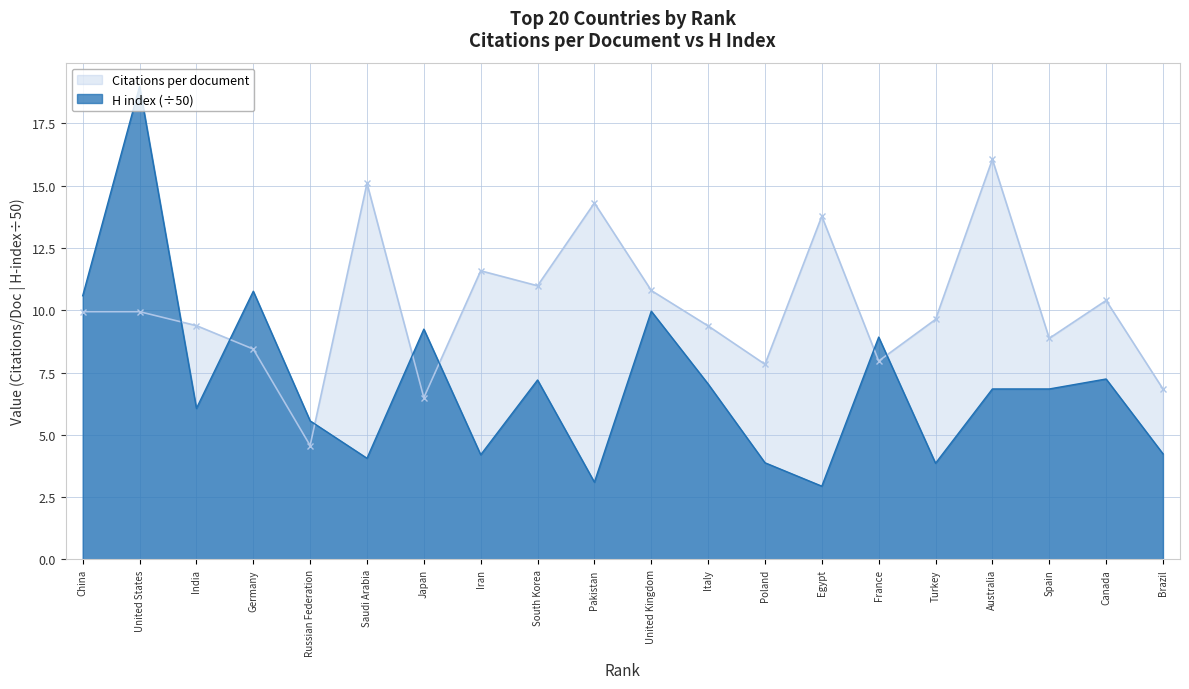

What is the sum of all H index values?

141.5